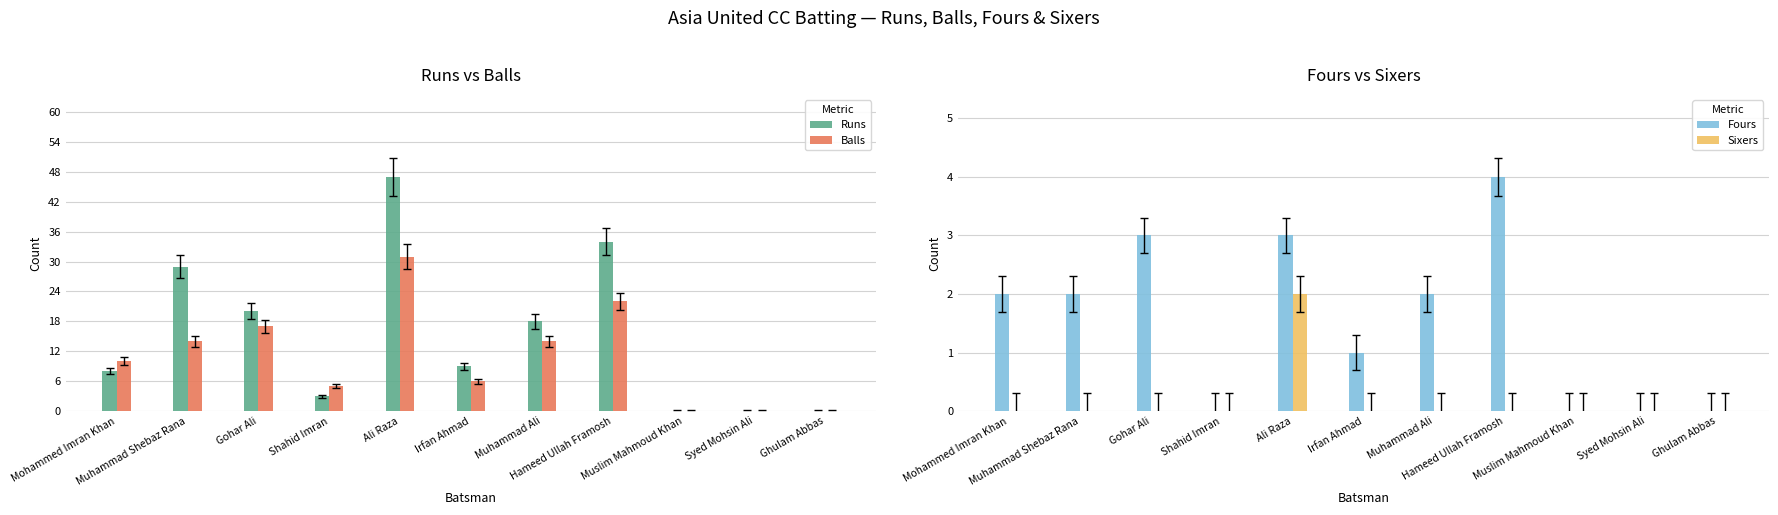

What is the label of the 11th bar from the right?

Mohammed Imran Khan